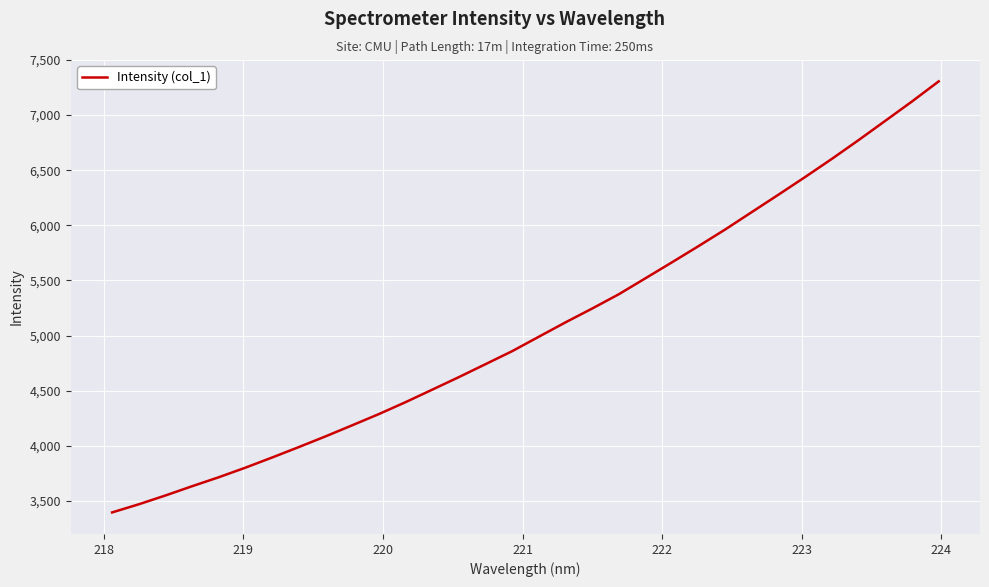

What is the minimum value shown in the chart?

3395.3